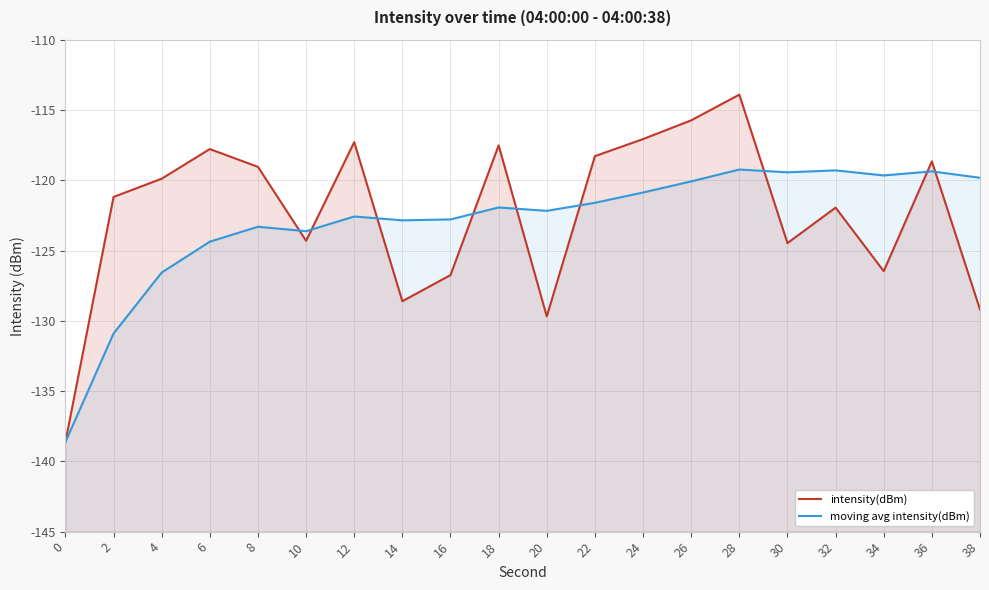

What is the maximum value for moving avg intensity(dBm)?

-119.2